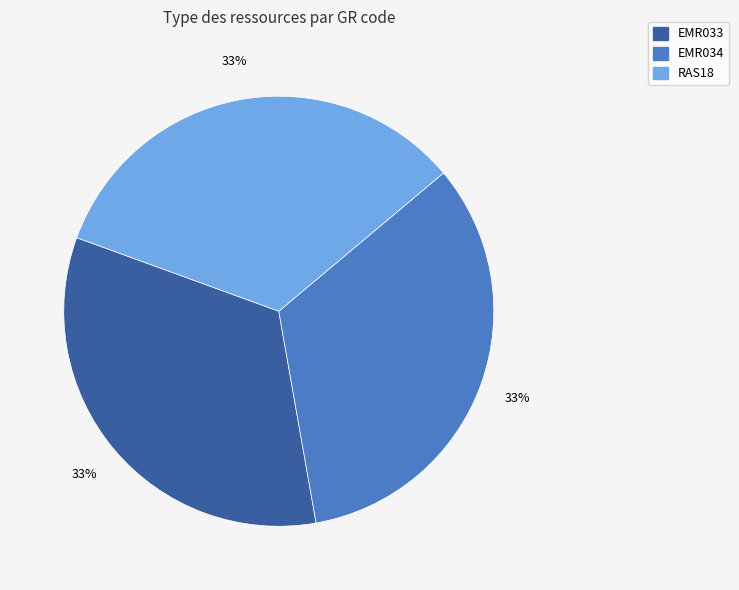

To the nearest percent, what percentage of the pie is EMR033?

33%